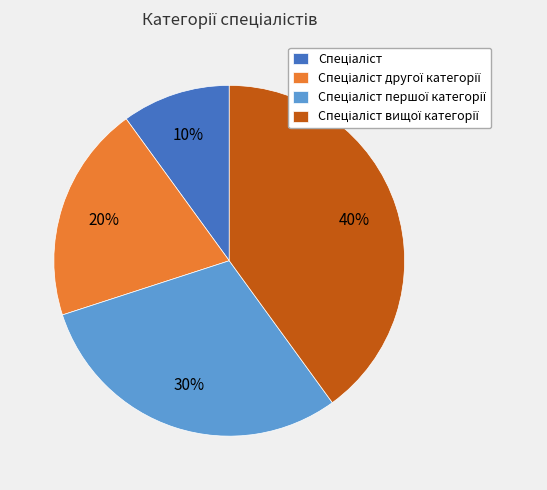

To the nearest percent, what is the difference between the largest and smallest slice percentages?

30%